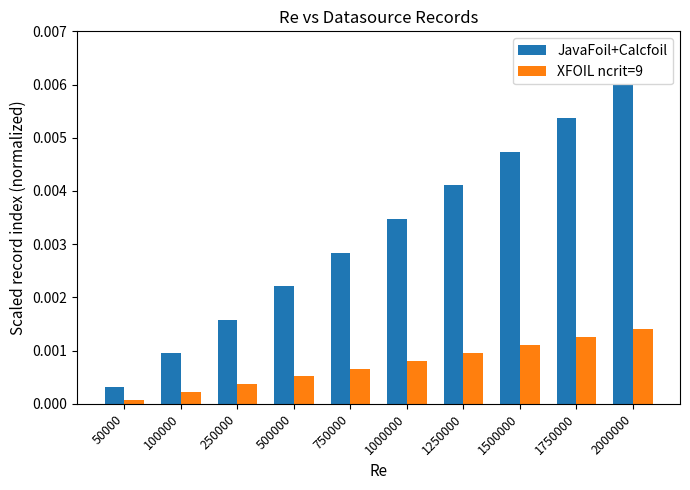

At which category is the sum across all series the highest?

2000000